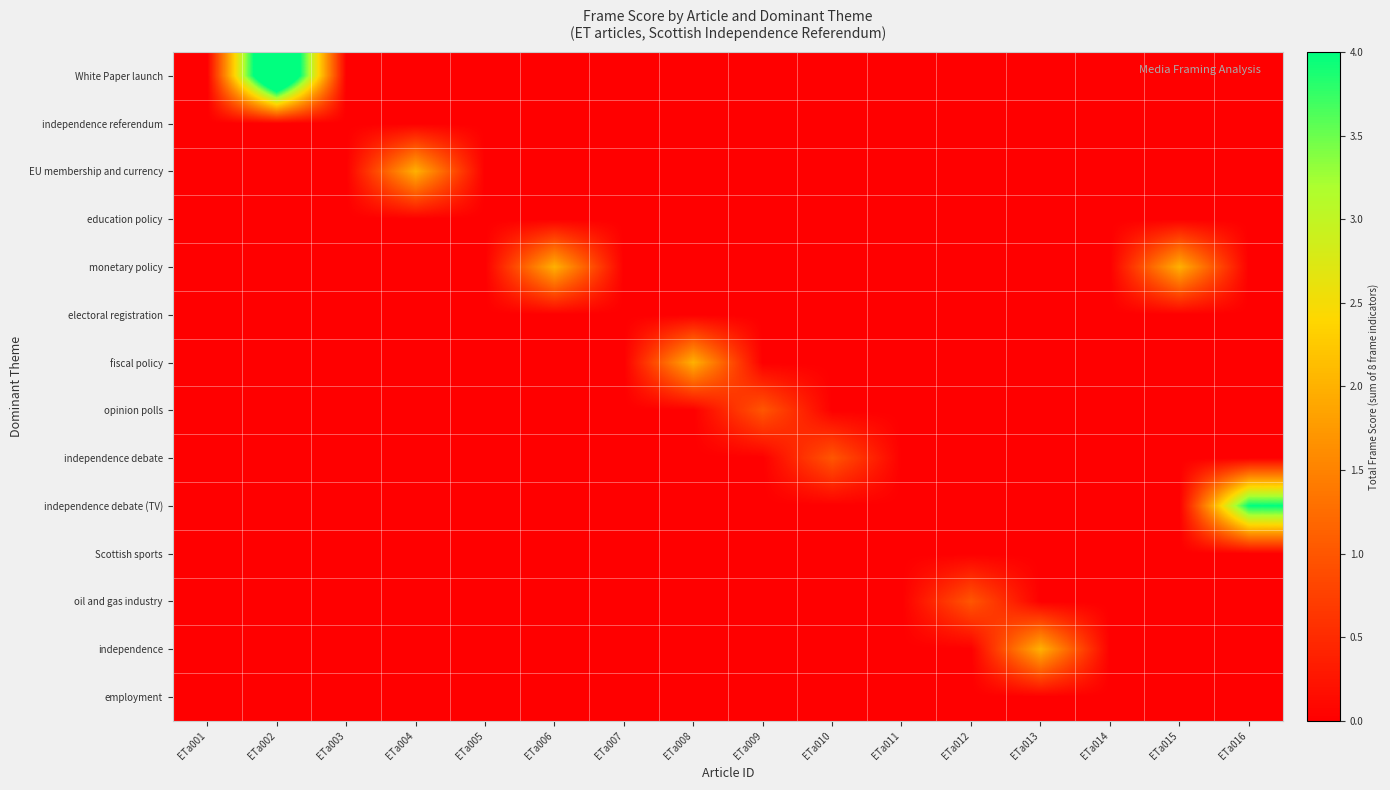

Which label corresponds to the largest value in the chart?

ETa002